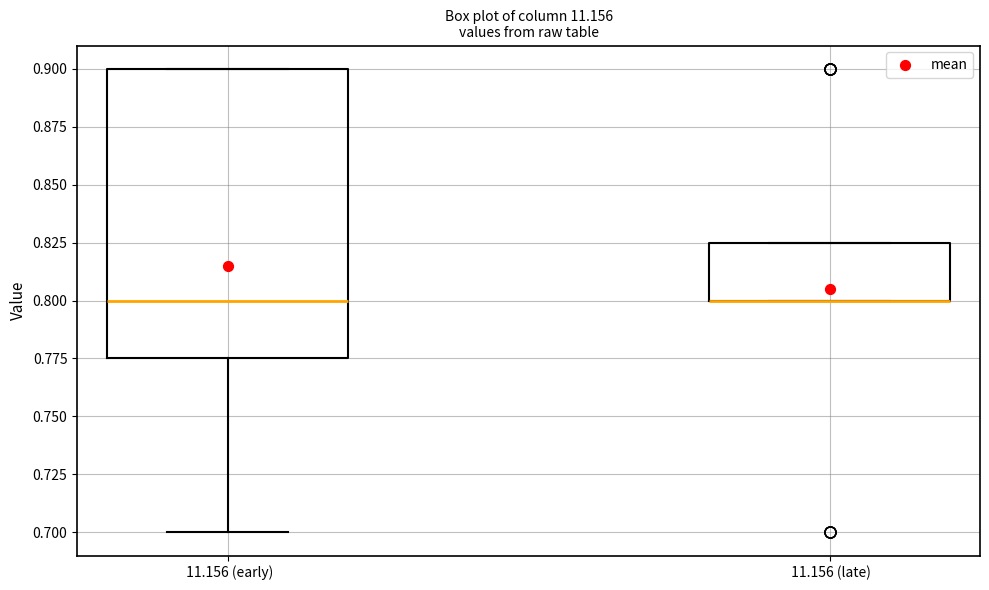

Reading left to right, transcribe this box plot: for each box, give where its median line is, the range the box spans, and where its two whiskers end, as read against the y-axis. The values are not printed on the chart, so give them approximately, as read against the axis.

11.156 (early): median 0.800, box 0.775 to 0.900, whiskers 0.700 to 0.900
11.156 (late): median 0.800 (drawn on the box's lower edge), box 0.800 to 0.825, whiskers 0.800 to 0.825